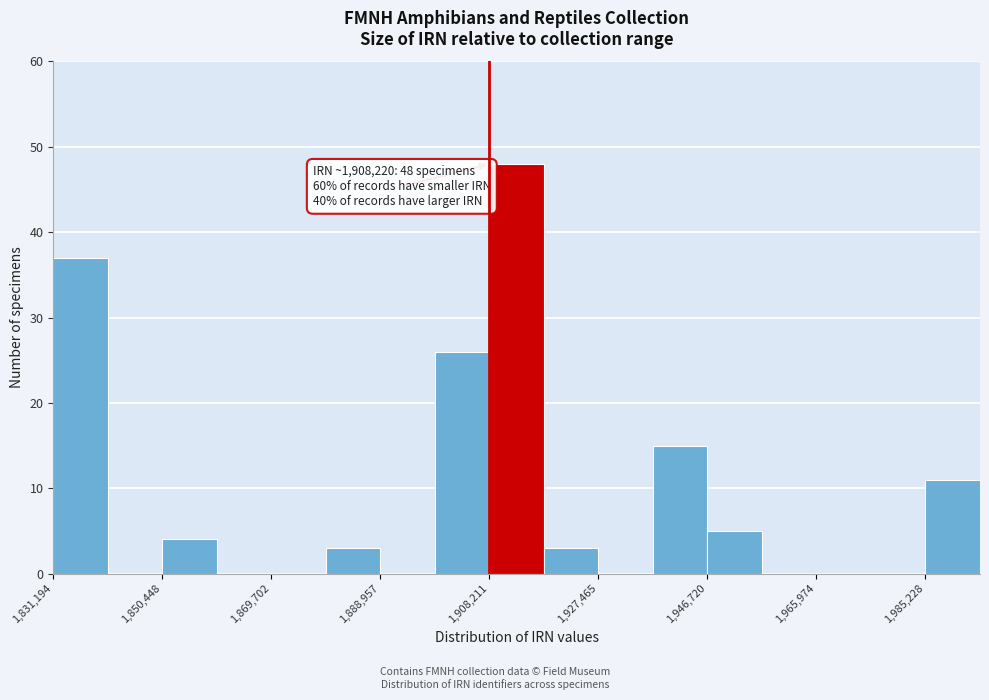

Over which range of the x-axis is the bar tallest?

1908000 to 1918000